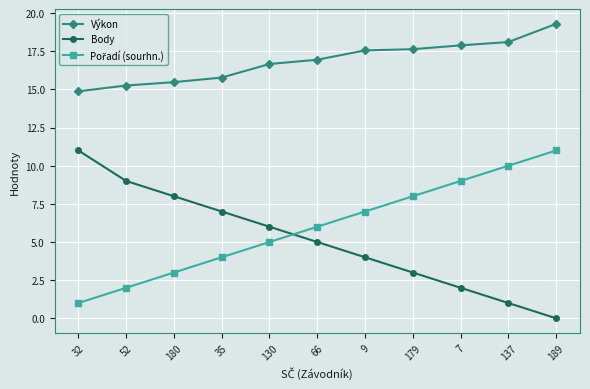

Read the Body value at 137.

1.0